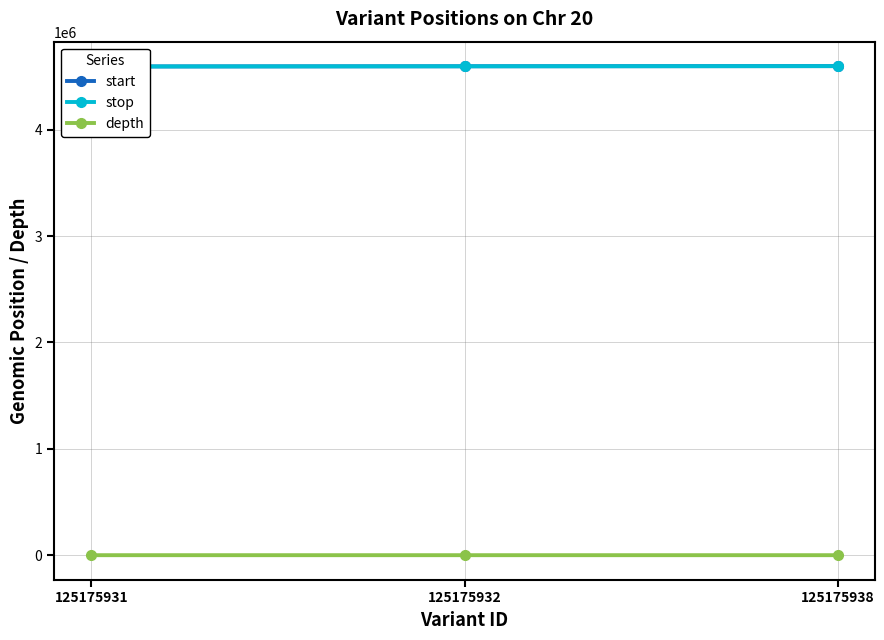

Which category has the lowest value in the depth series?

125175931